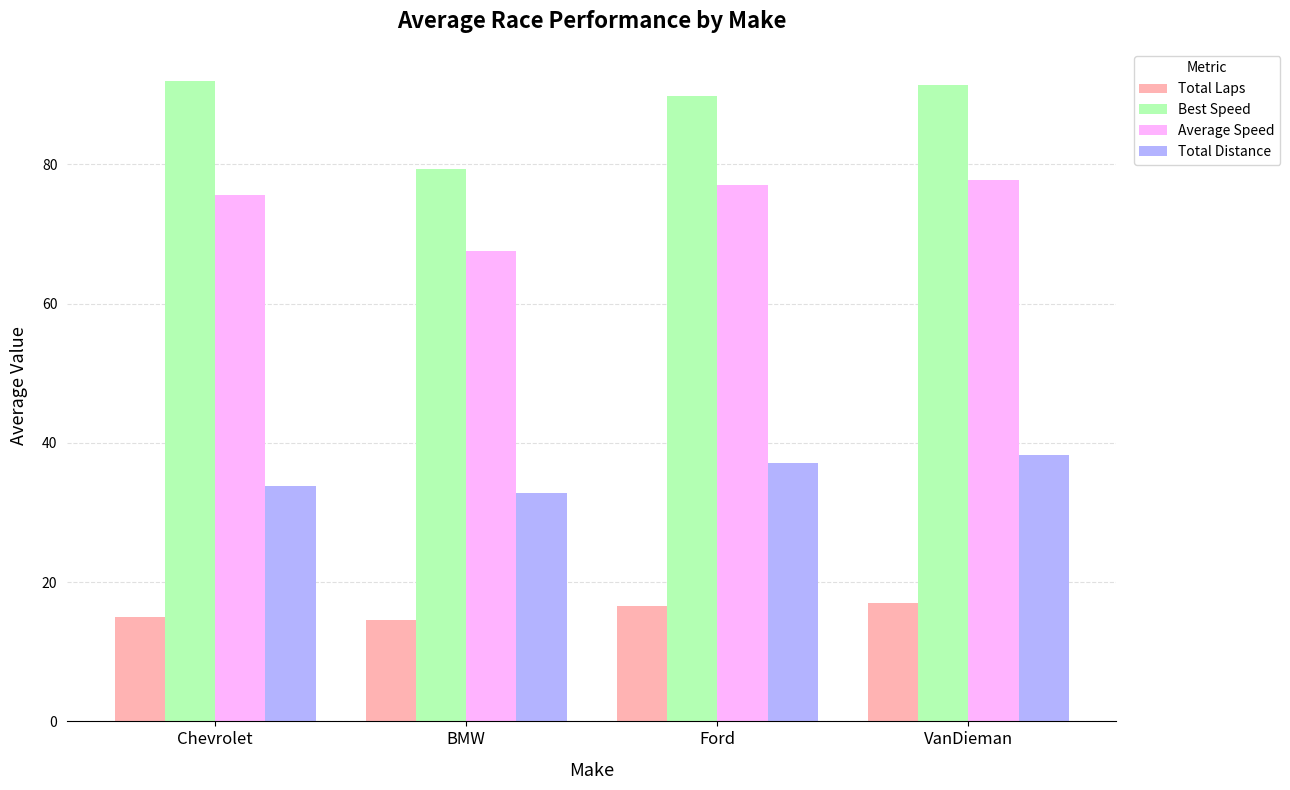

What is the difference between the Total Laps values at Ford and VanDieman?

0.5